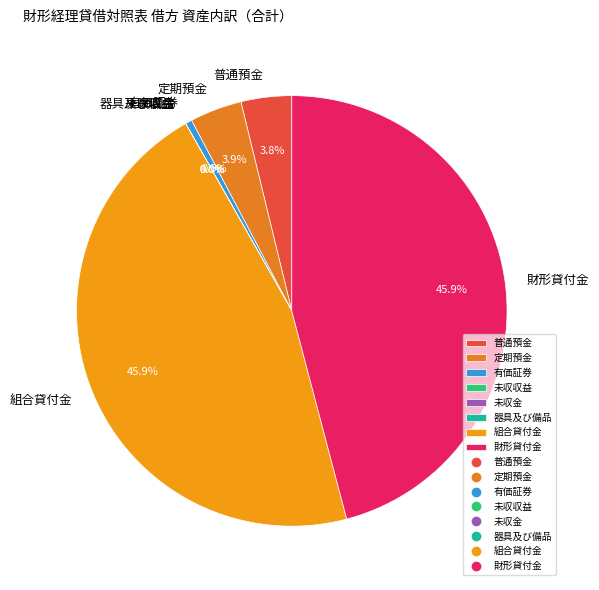

Is there a majority slice in this chart?

No